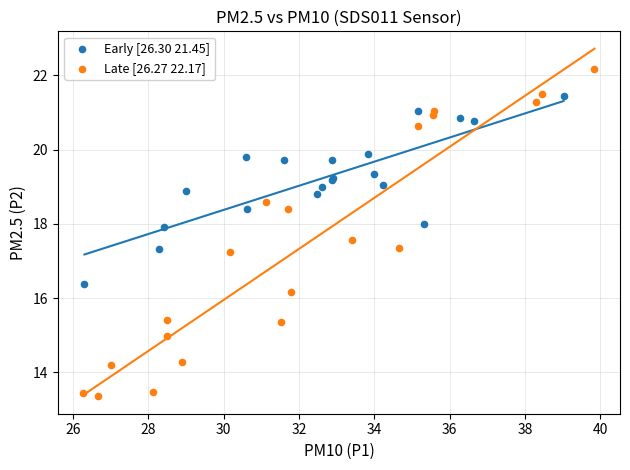

Which series contains the lowest Y value?

Late [26.27 22.17]